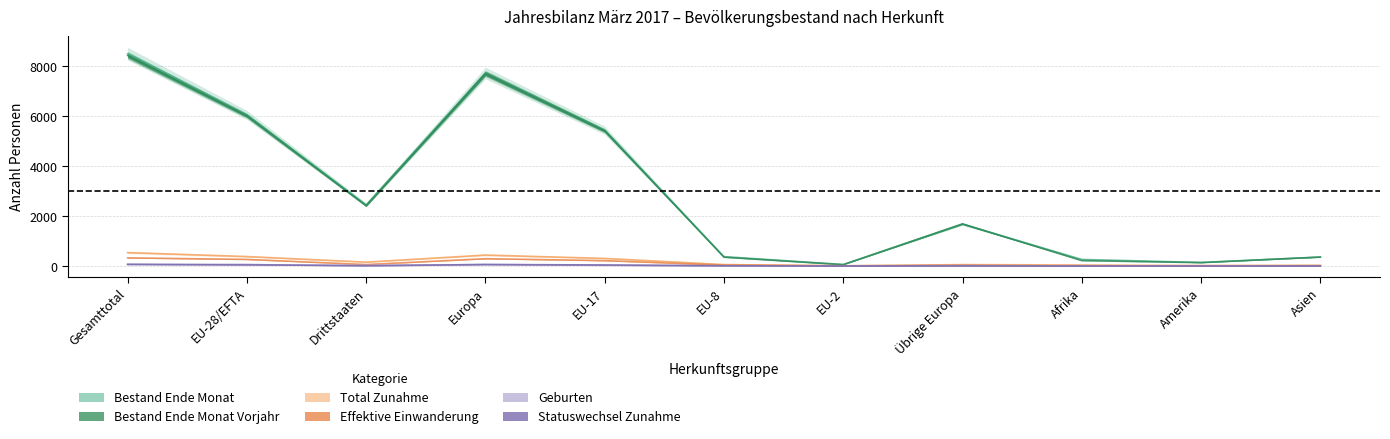

Which series has the largest range (max minus min)?

Bestand Ende Monat